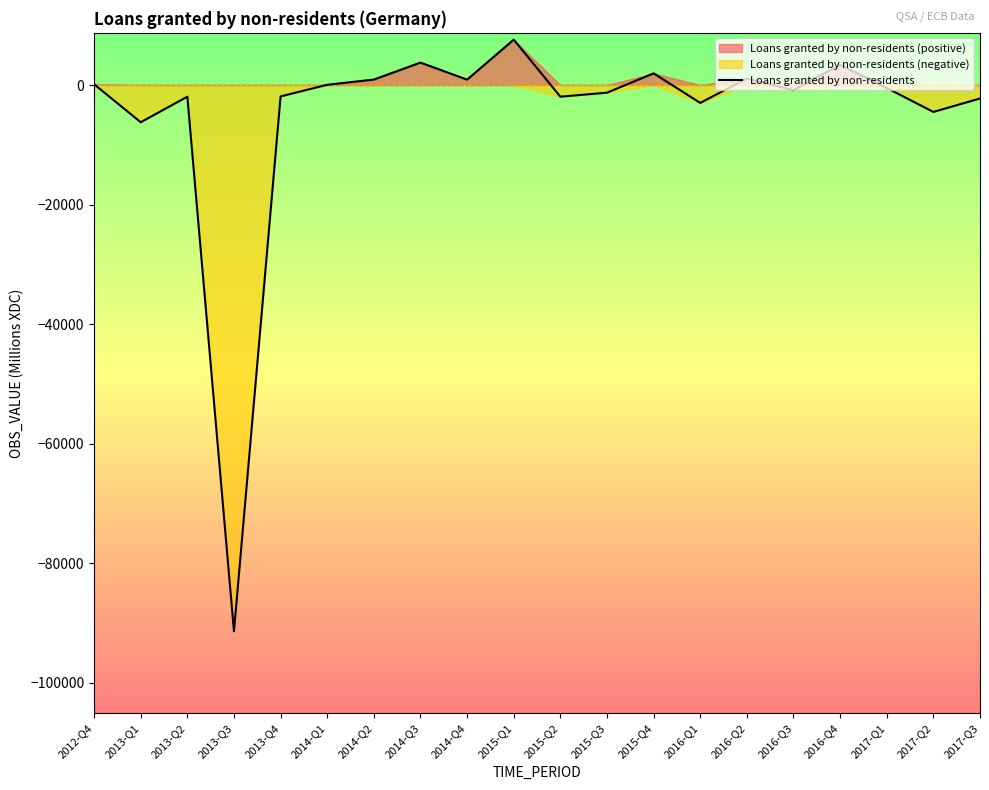

What is the value of the 8th point from the left?

3756